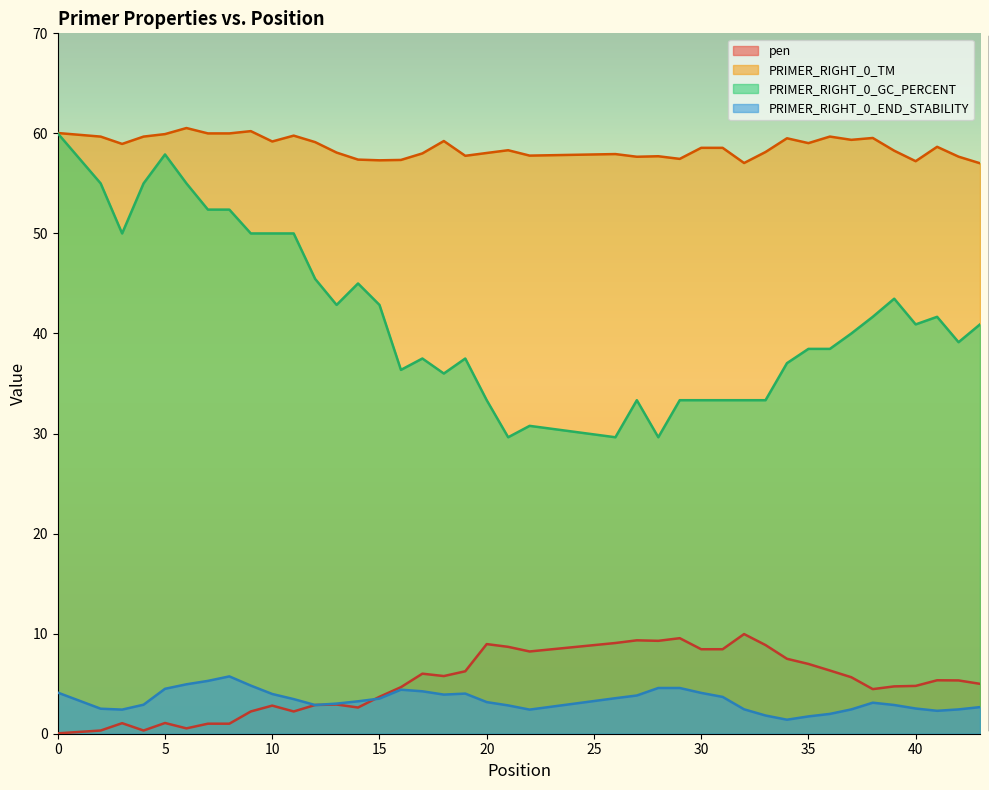

How many data points does each series have?

40